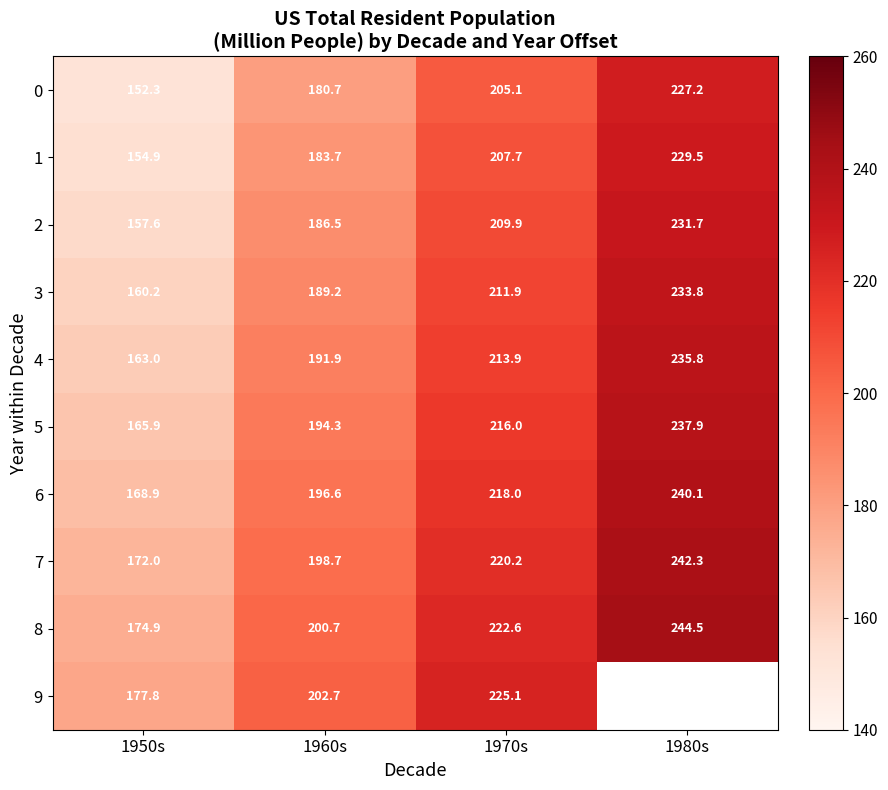

What is the maximum value for 2?

231.7